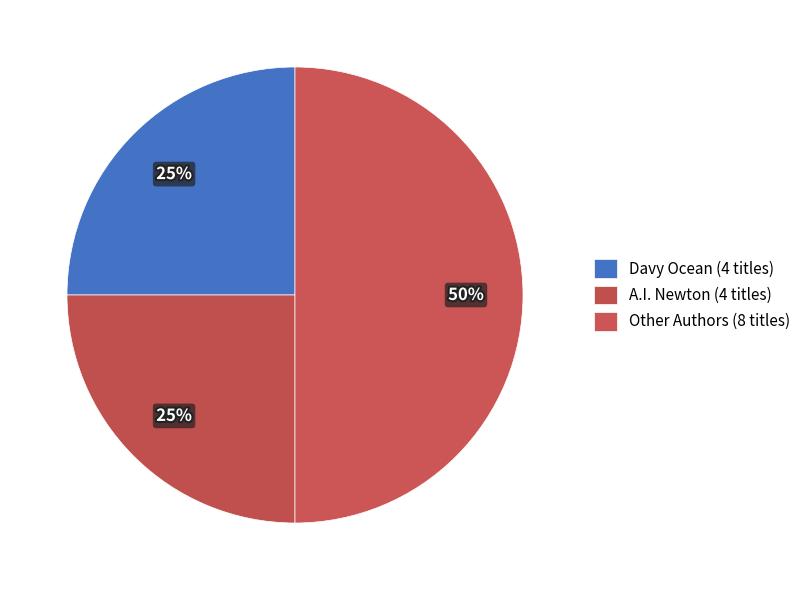

How many slices are in this pie chart?

3